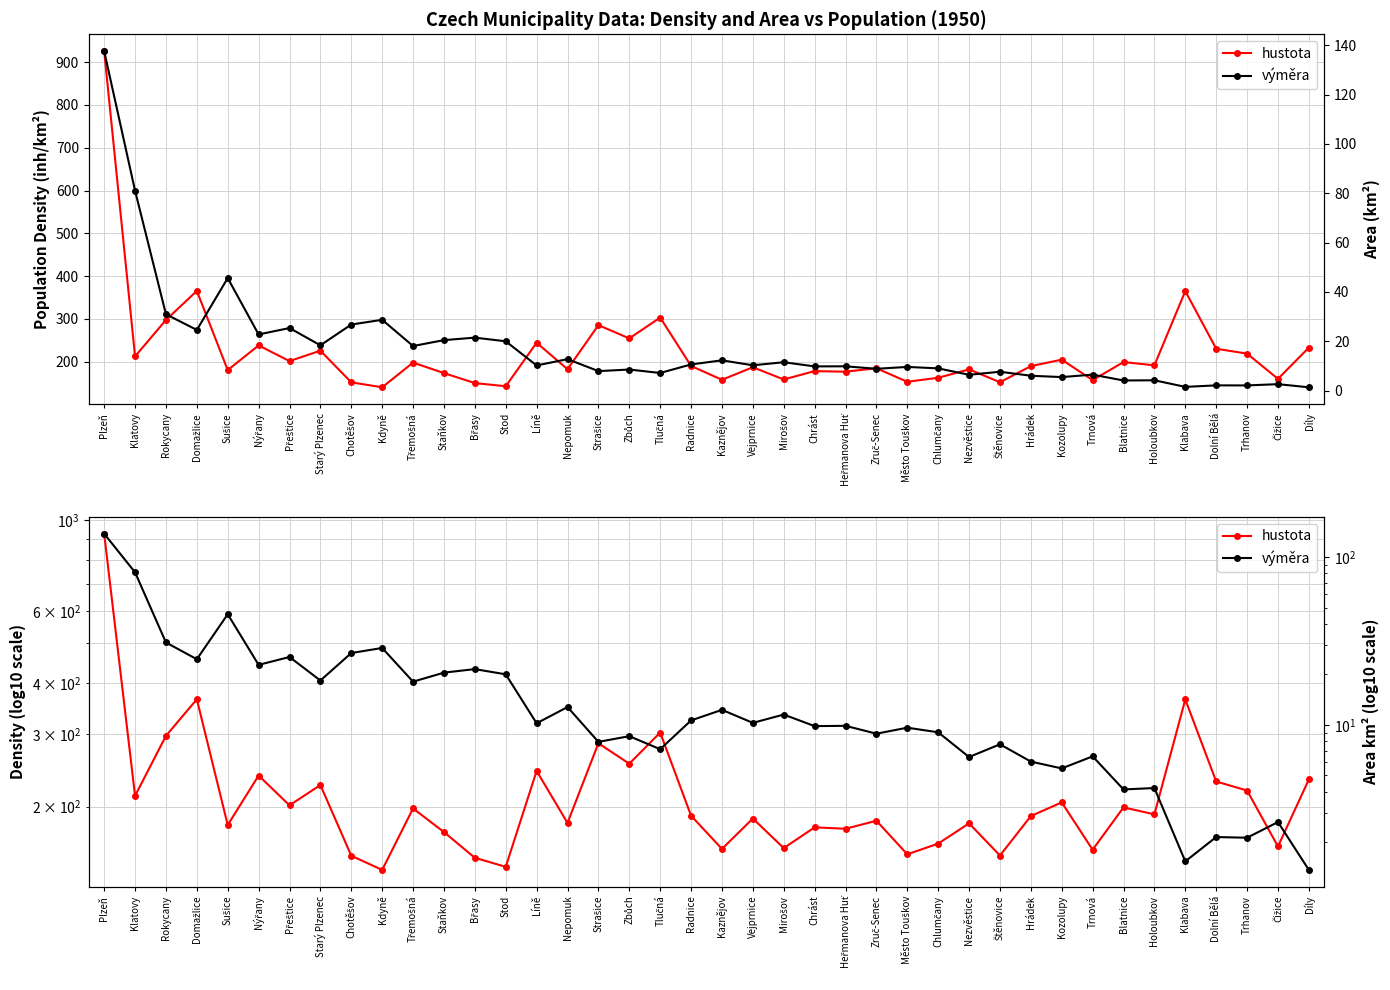

The hustota series shows 191.4 at Holoubkov. True or false?

True